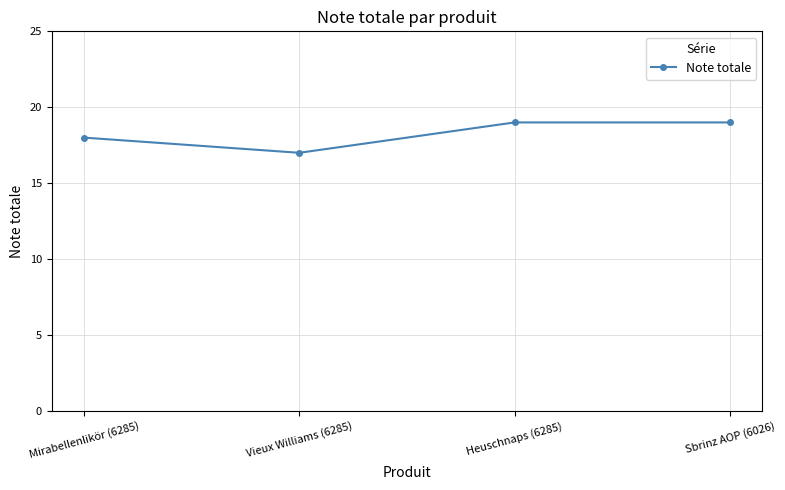

Between Heuschnaps (6285) and Vieux Williams (6285), which is larger?

Heuschnaps (6285)